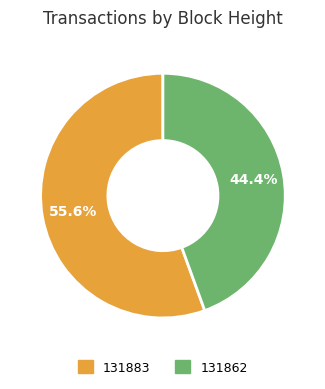

To the nearest percent, what is the difference between the largest and smallest slice percentages?

11%